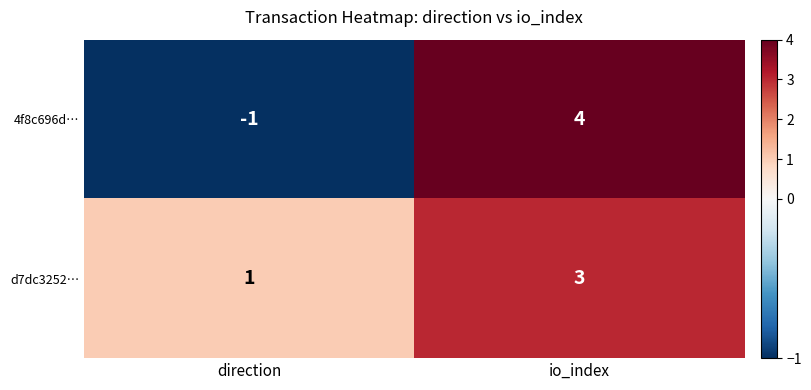

At which category is the sum across all series the highest?

io_index